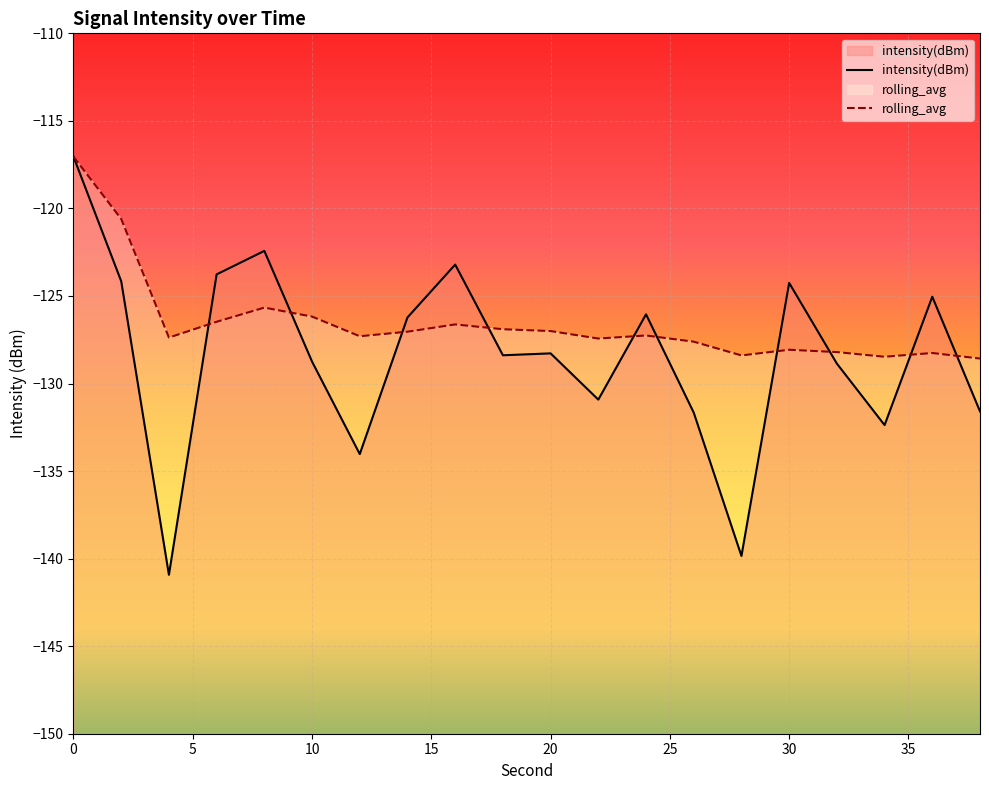

How many times do rolling_avg and intensity(dBm) cross each other?

10